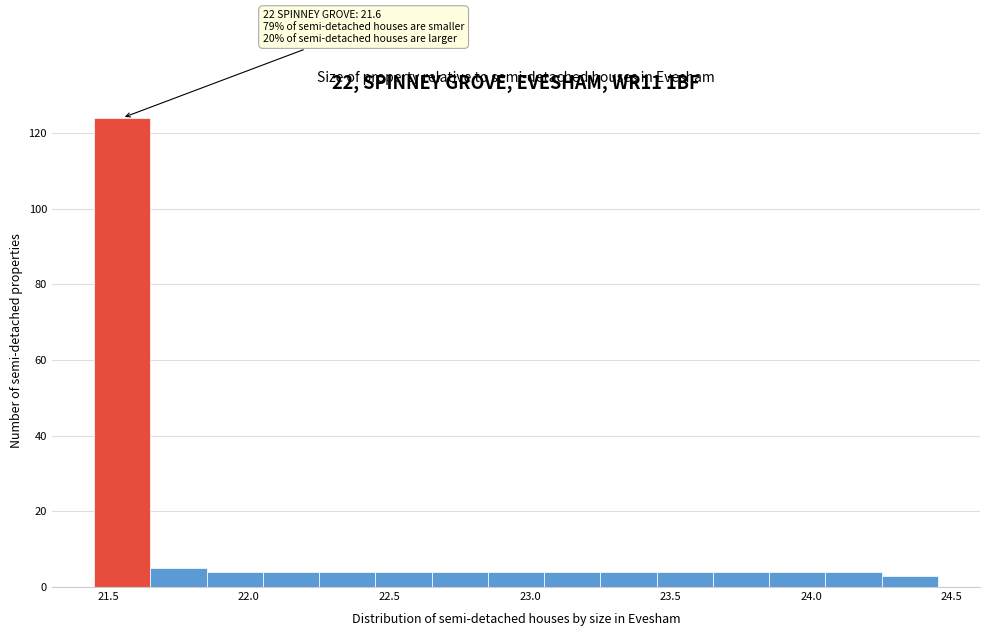

Over which range of the x-axis is the bar tallest?

21.45 to 21.65